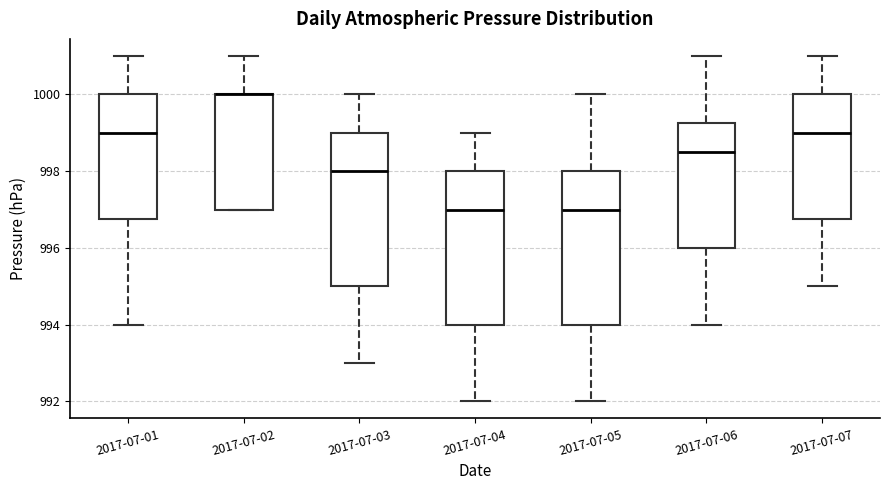

Reading left to right, read every box against the y-axis: the position of its median line, the range the box covers, and the ends of its whiskers. The values are not printed on the chart, so give them approximately, as read against the axis.

2017-07-01: median 999.0, box 996.8 to 1000.0, whiskers 994.0 to 1001.0
2017-07-02: median 1000.0 (drawn on the box's upper edge), box 997.0 to 1000.0, whiskers 997.0 to 1001.0
2017-07-03: median 998.0, box 995.0 to 999.0, whiskers 993.0 to 1000.0
2017-07-04: median 997.0, box 994.0 to 998.0, whiskers 992.0 to 999.0
2017-07-05: median 997.0, box 994.0 to 998.0, whiskers 992.0 to 1000.0
2017-07-06: median 998.6, box 996.0 to 999.2, whiskers 994.0 to 1001.0
2017-07-07: median 999.0, box 996.8 to 1000.0, whiskers 995.0 to 1001.0